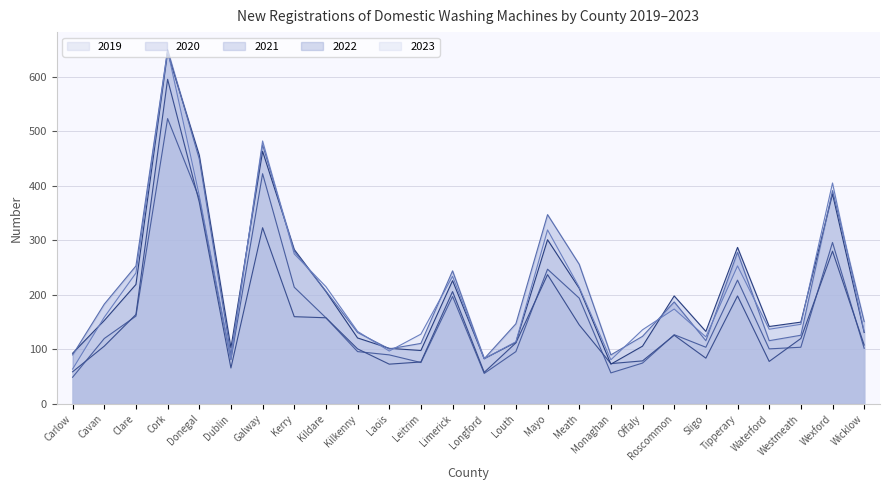

What is the label of the 5th point from the left?

Donegal